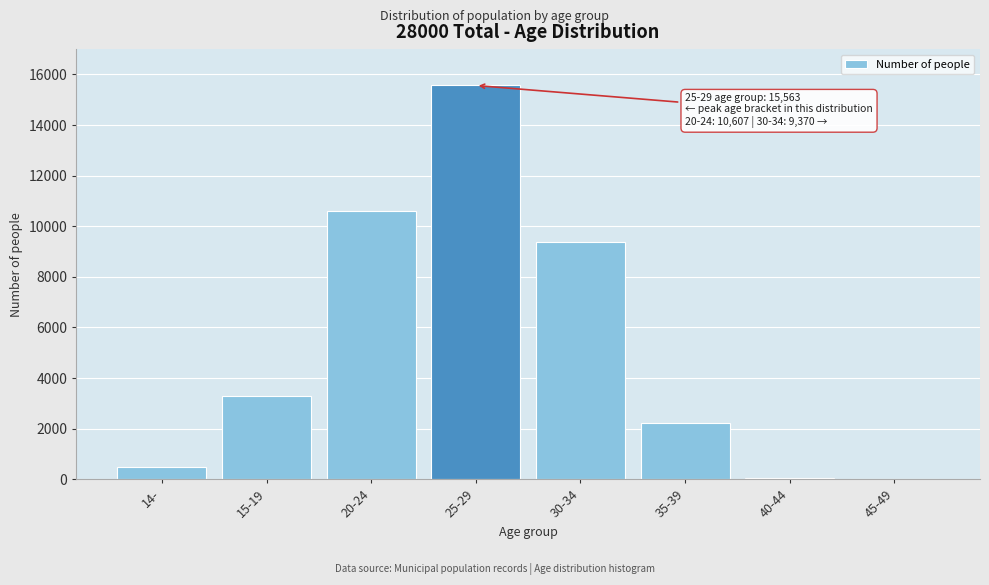

What is the change in value from 14- to 15-19?

+2825